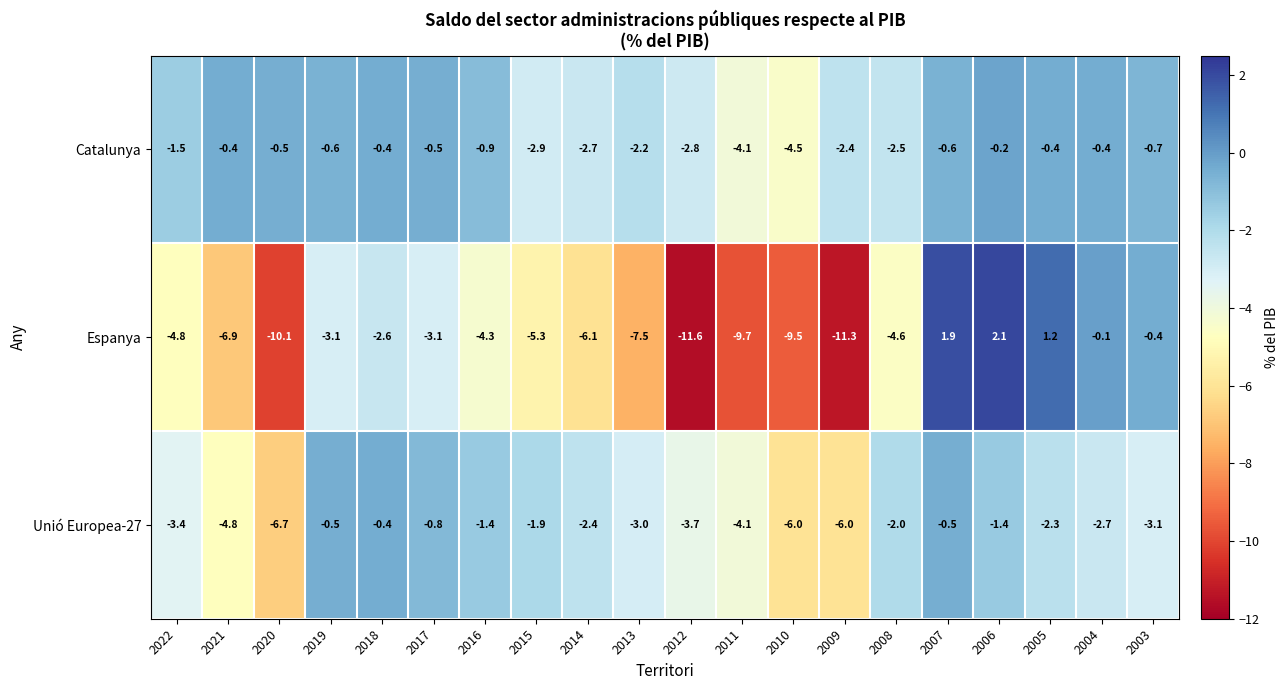

What is the total value across all series at 2007?

0.8